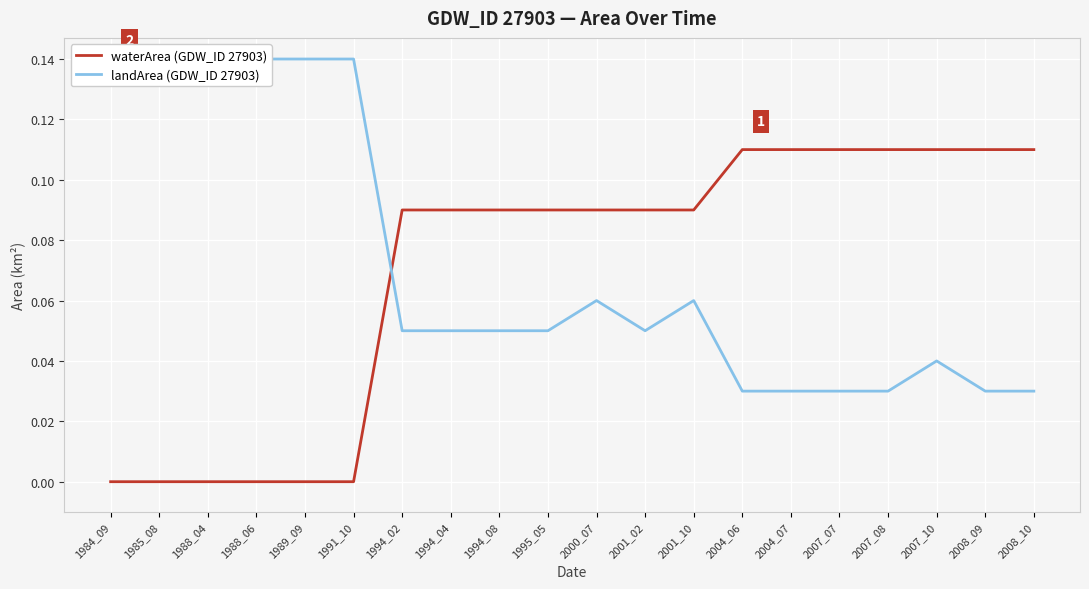

At which category is the sum across all series the highest?

2000_07